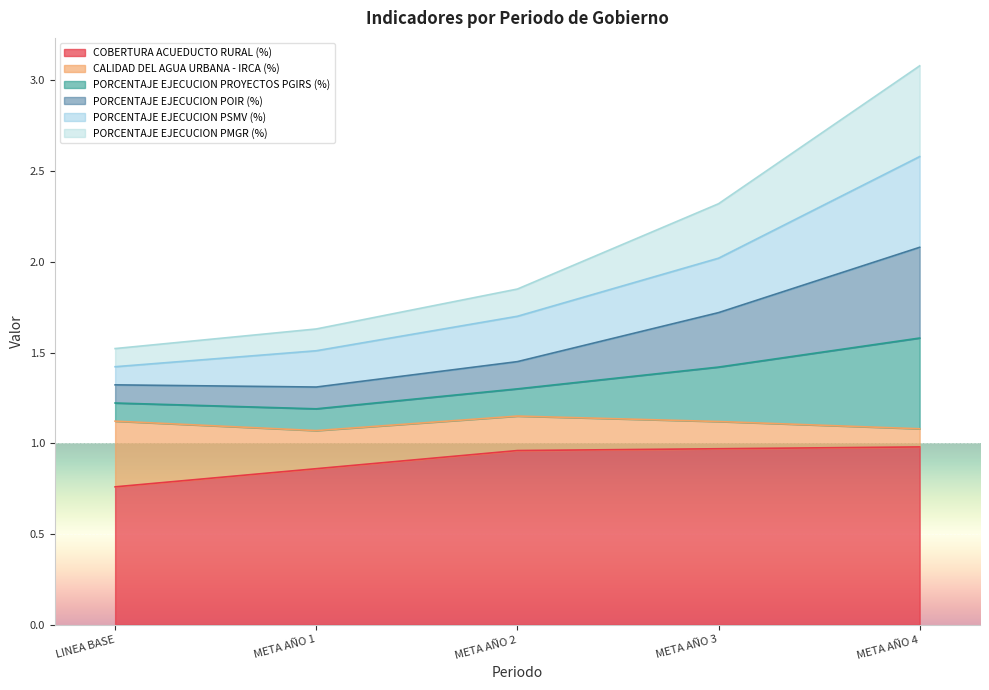

The value of PORCENTAJE EJECUCION PMGR (%) at META AÑO 4 is 0.7. True or false?

False